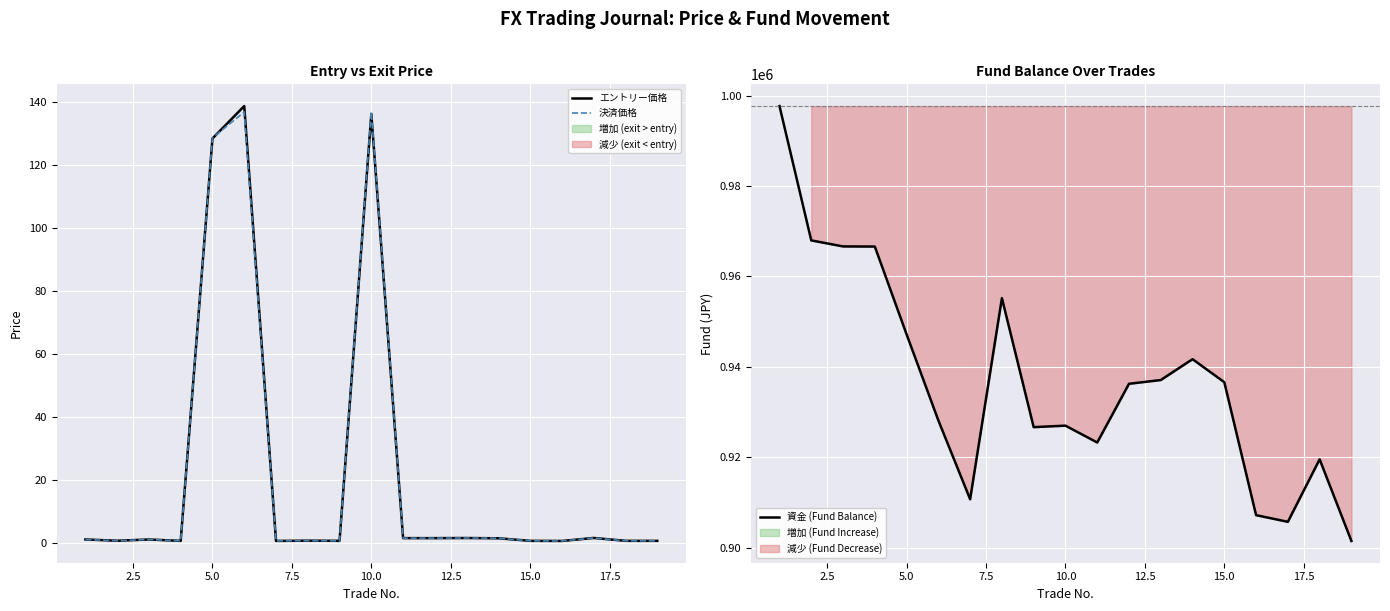

What are all the series names shown in the legend?

エントリー価格, 決済価格, 資金 (Fund Balance)